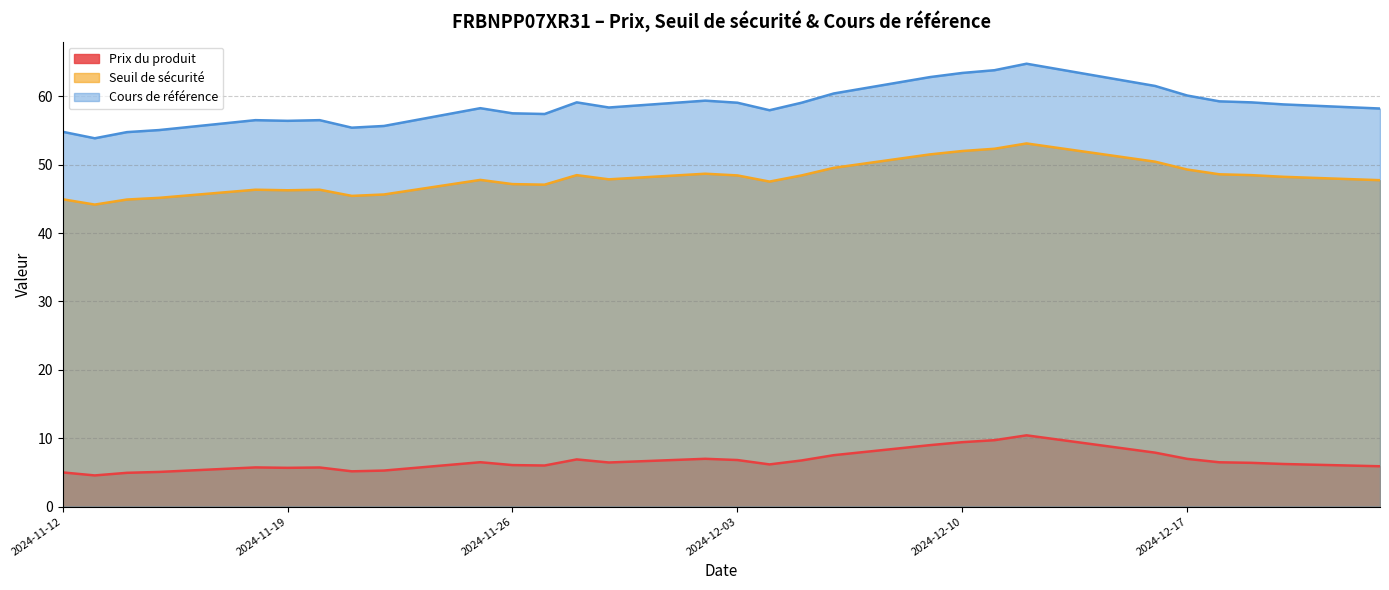

How many data points in Cours de référence are less than 58?

12